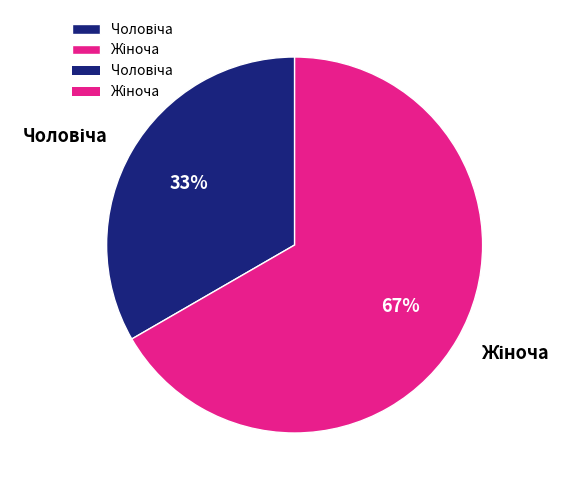

To the nearest percent, what is the average slice percentage?

50%